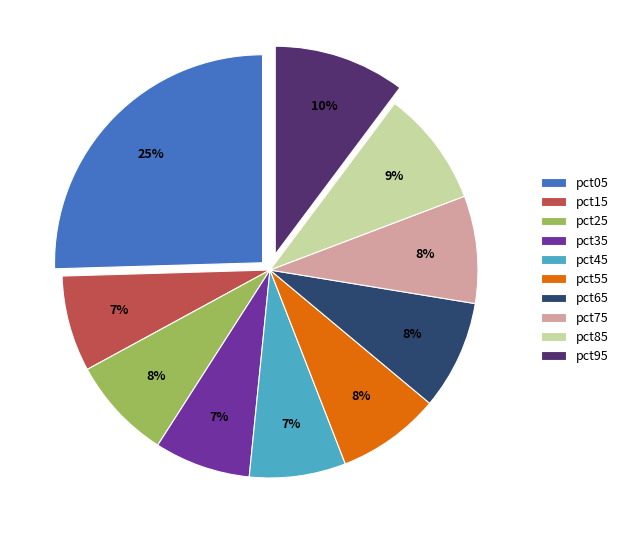

Which category has the biggest portion of the pie?

pct05